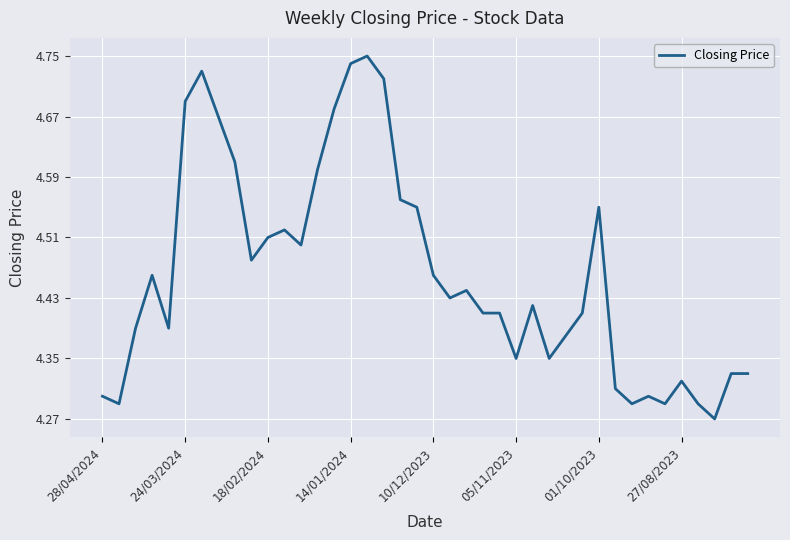

How many lines are shown in the chart?

1